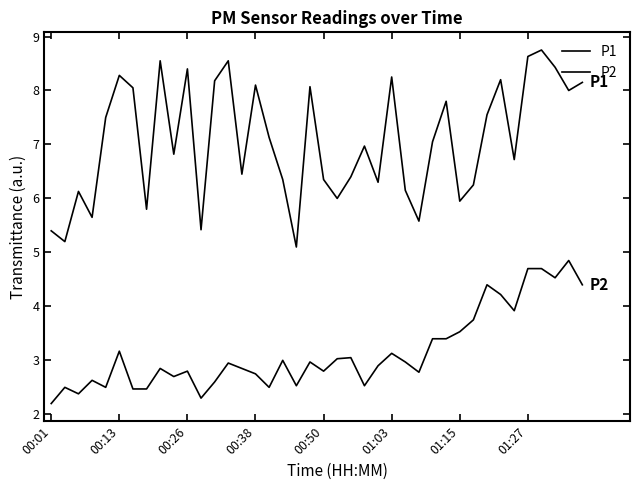

Which series has the largest range (max minus min)?

P1